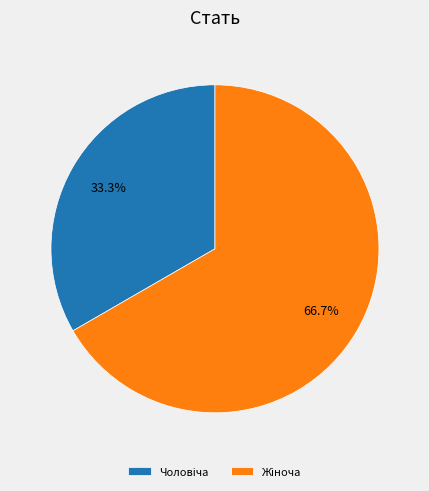

Is there any slice that represents more than half of the pie?

Yes